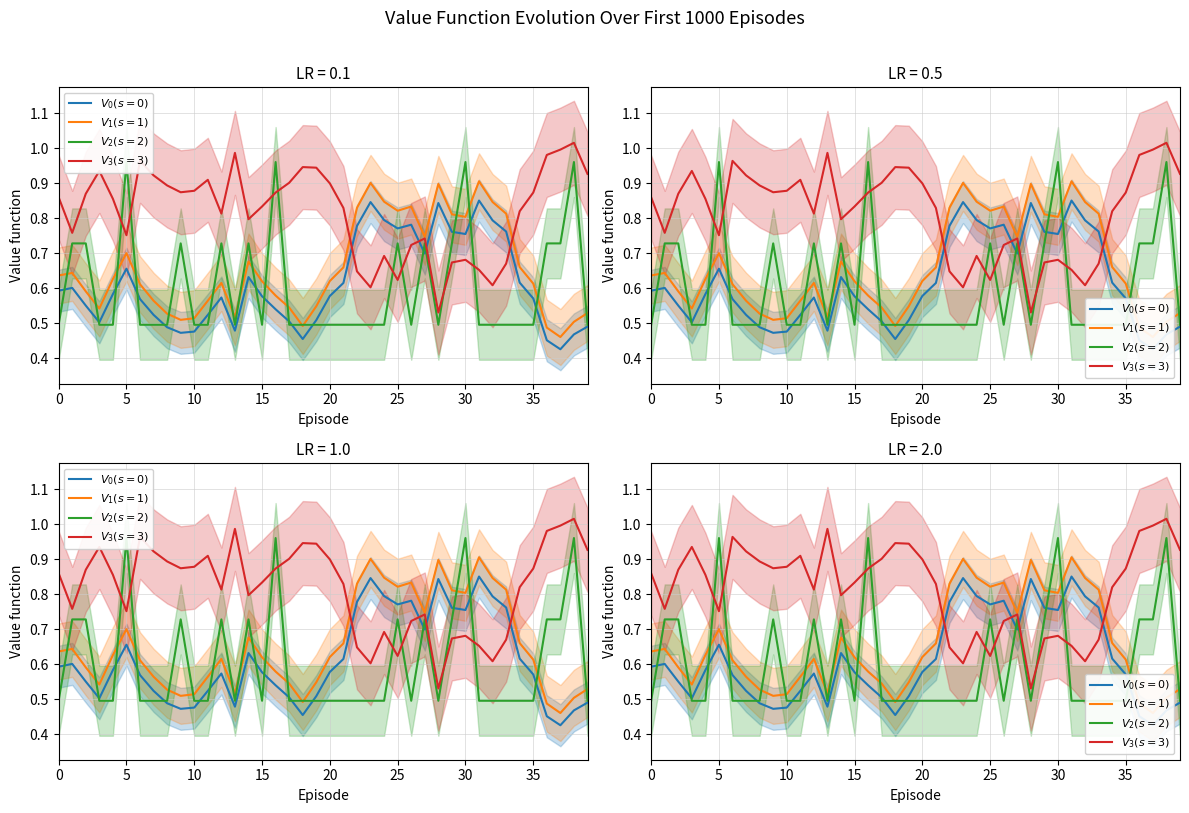

Is it true that $V_0(s=0)$ equals 0.8 at 29?

True